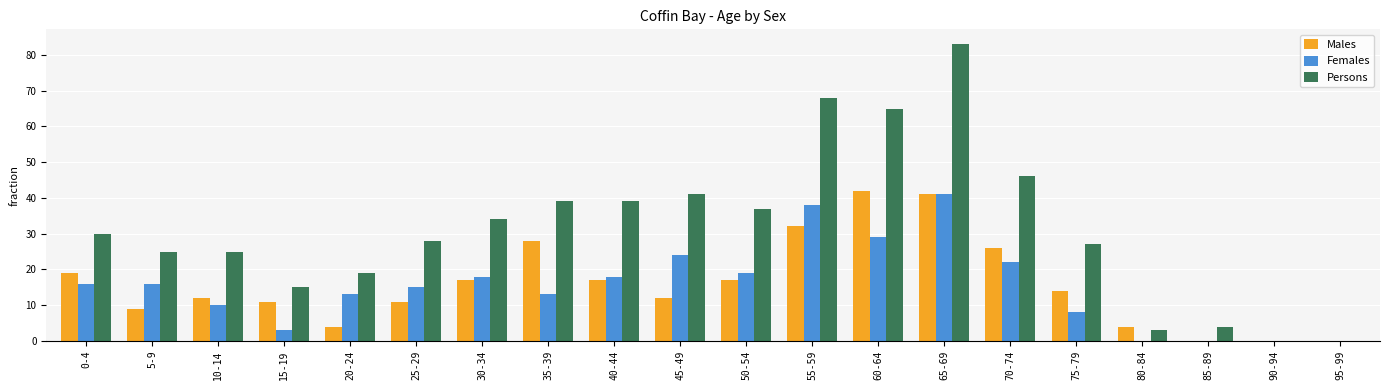

The Persons series shows 141 at 65-69. True or false?

False